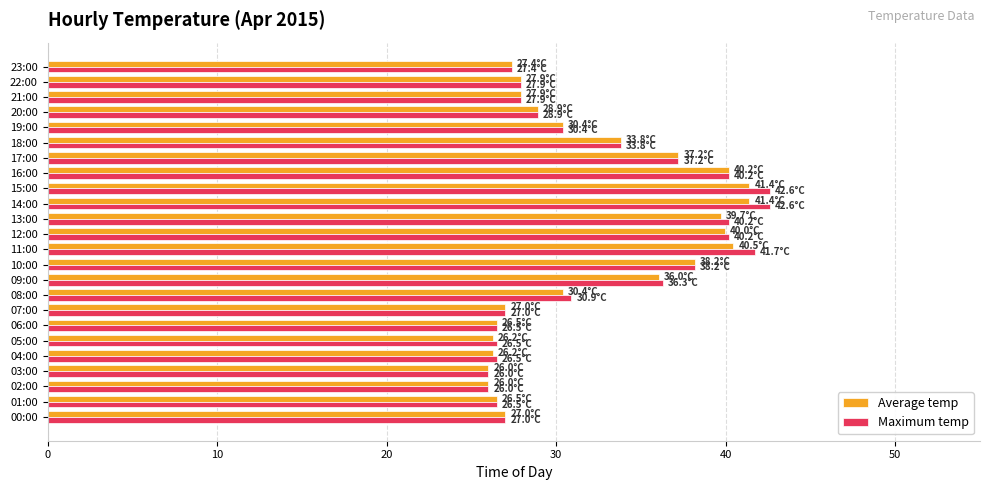

What is the maximum value for Maximum temp?

42.6